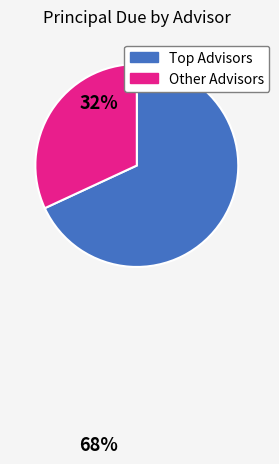

Is there a majority slice in this chart?

Yes